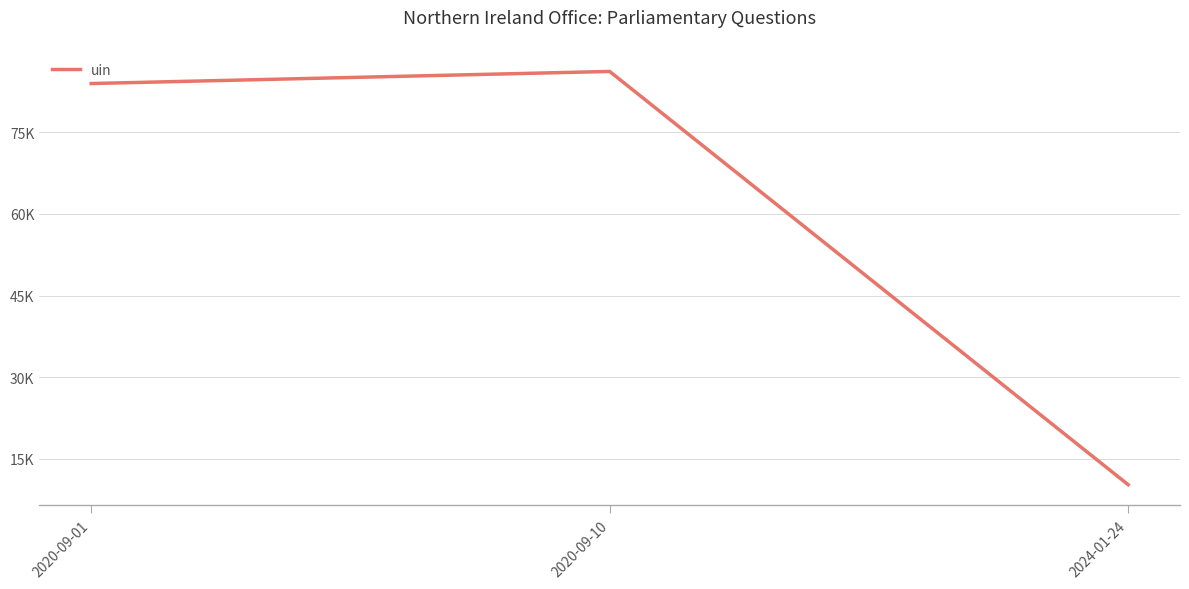

At which label does the data first exceed 83943?

2020-09-10